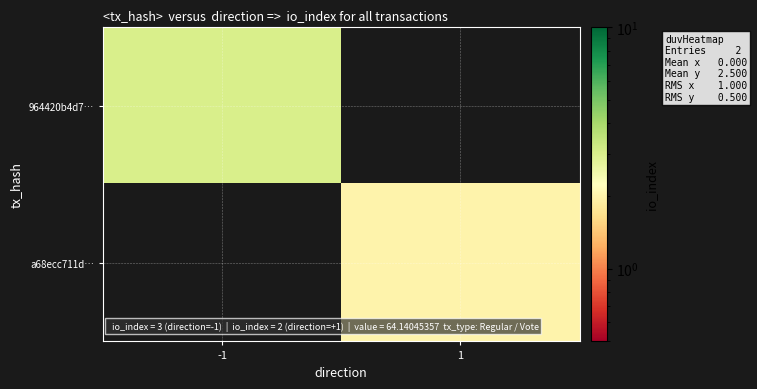

Between 1 and -1, which is larger?

-1